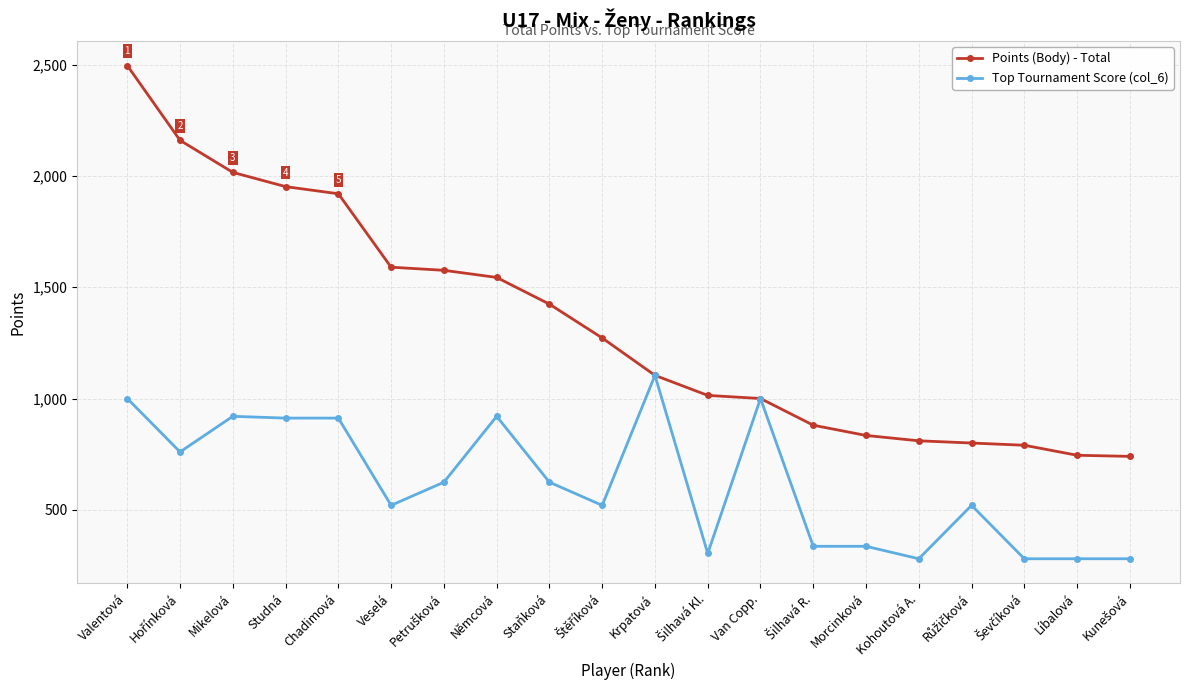

What is the value of the Points (Body) - Total point at the 18th from the left?

790